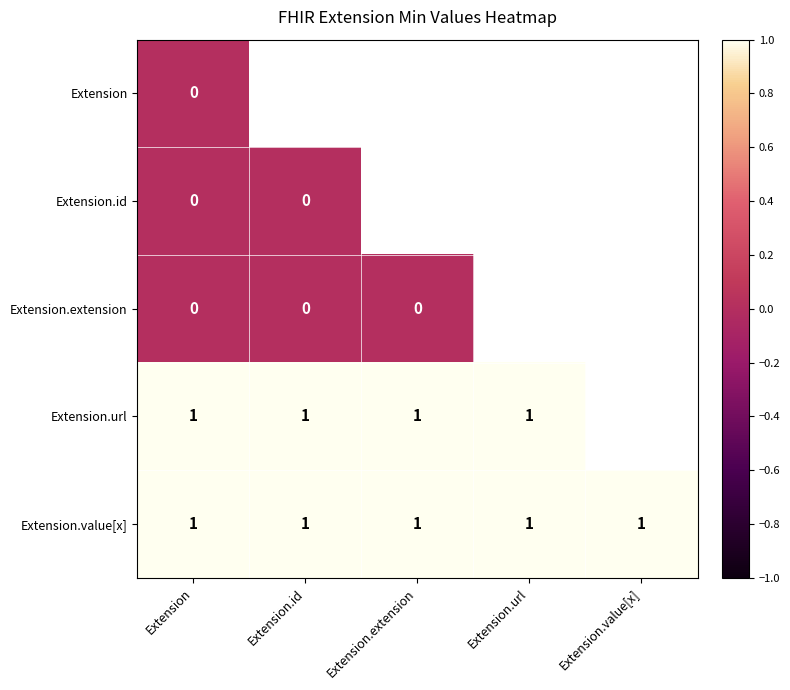

How many categories are shown in the chart?

5